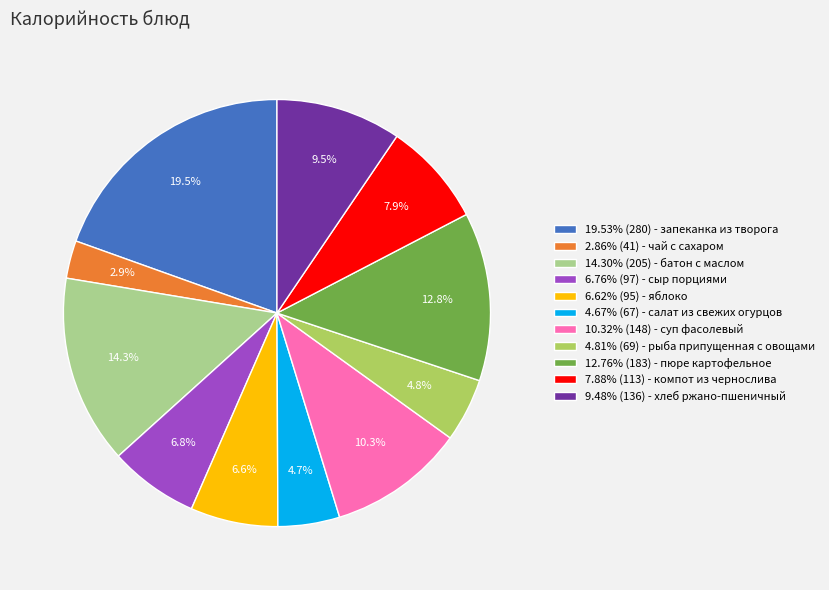

What percentage is NOT represented by 14.30% (205) - батон с маслом?

85.7%